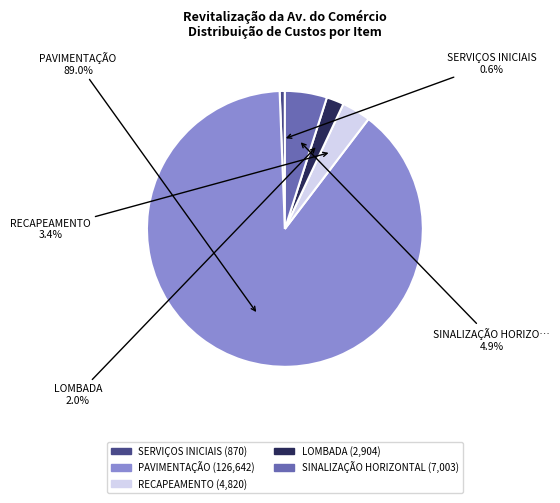

To the nearest percent, what is the combined percentage of RECAPEAMENTO and LOMBADA?

5%